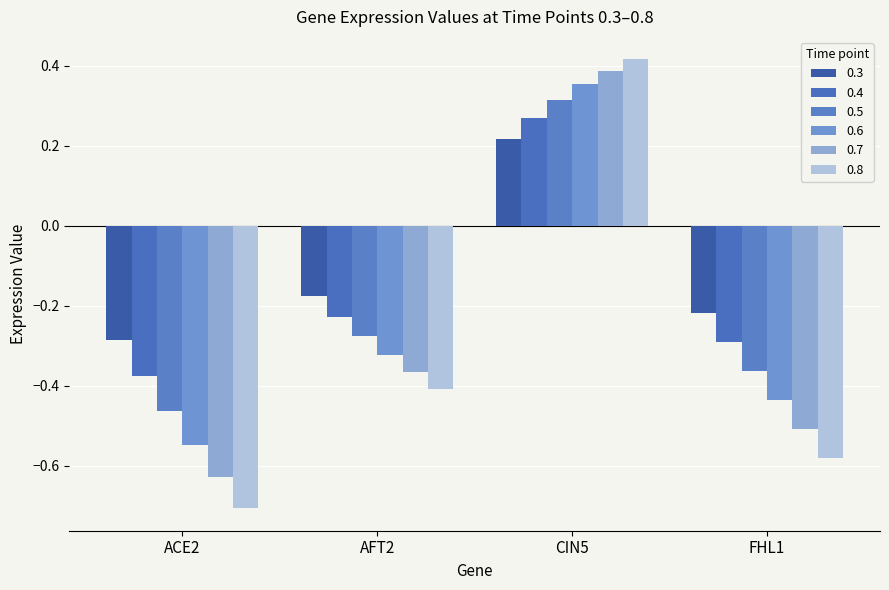

Which label corresponds to the smallest value in the chart?

ACE2